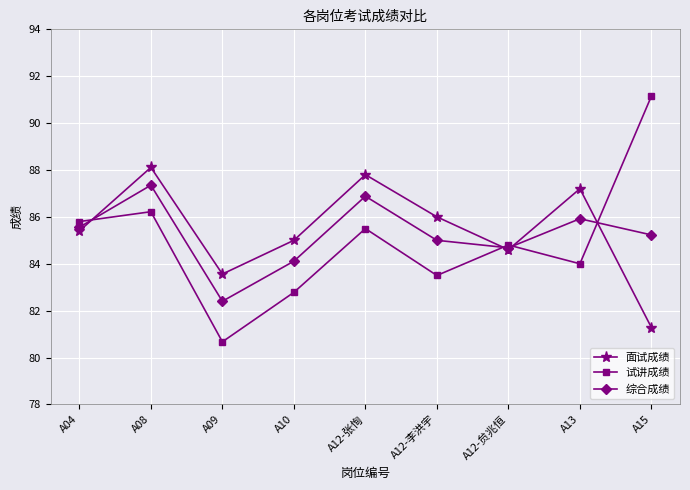

Which series has the largest range (max minus min)?

试讲成绩